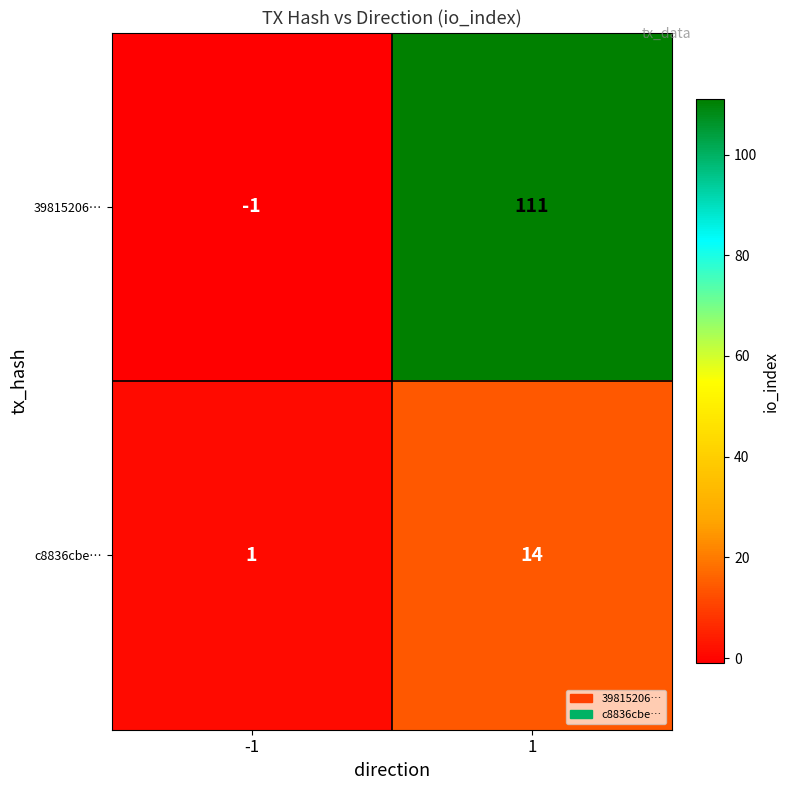

Rank the series by their average value, from highest to lowest.

39815206…, c8836cbe…